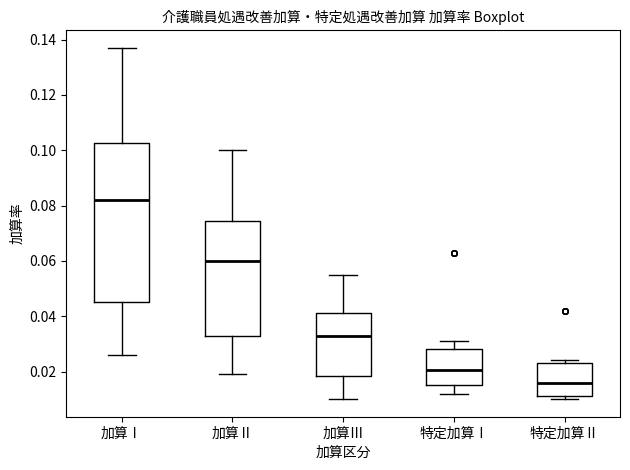

Where does the lower whisker of the box for 加算Ⅱ end on the y-axis? The values are not printed on the chart, so give them approximately, as read against the axis.

0.020